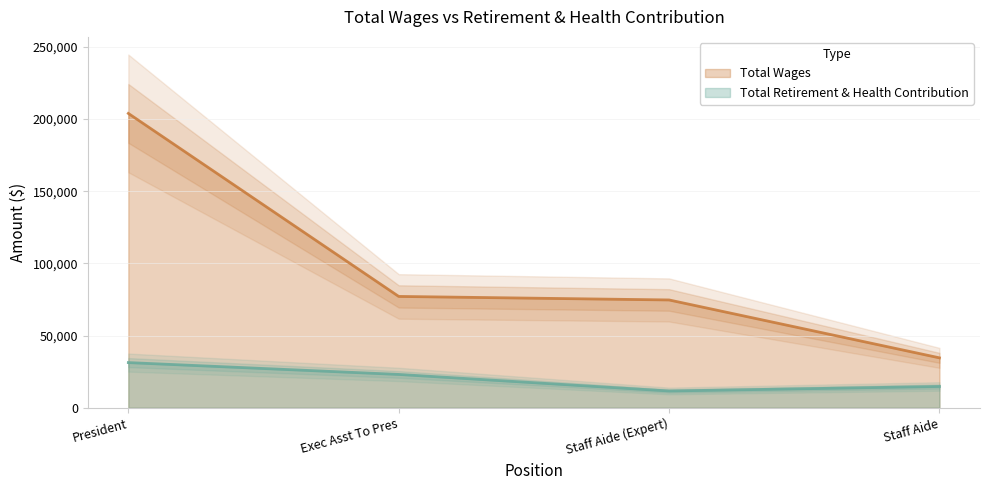

True or false: Total Wages has a value of 56949 at Staff Aide.

False